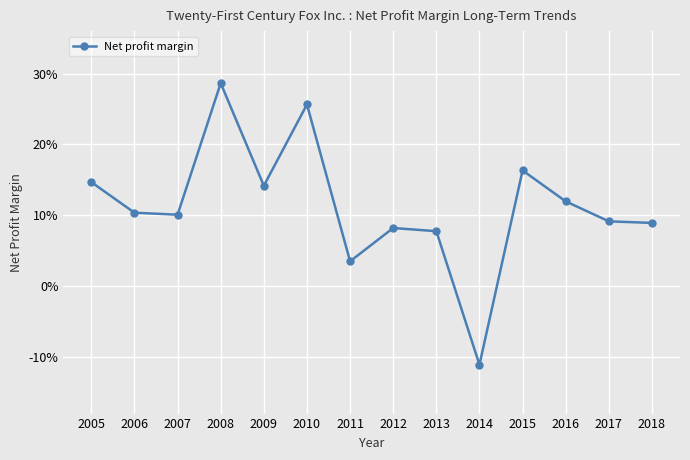

List the labels in order of value, largest first.

2008, 2010, 2015, 2005, 2009, 2016, 2006, 2007, 2017, 2018, 2012, 2013, 2011, 2014